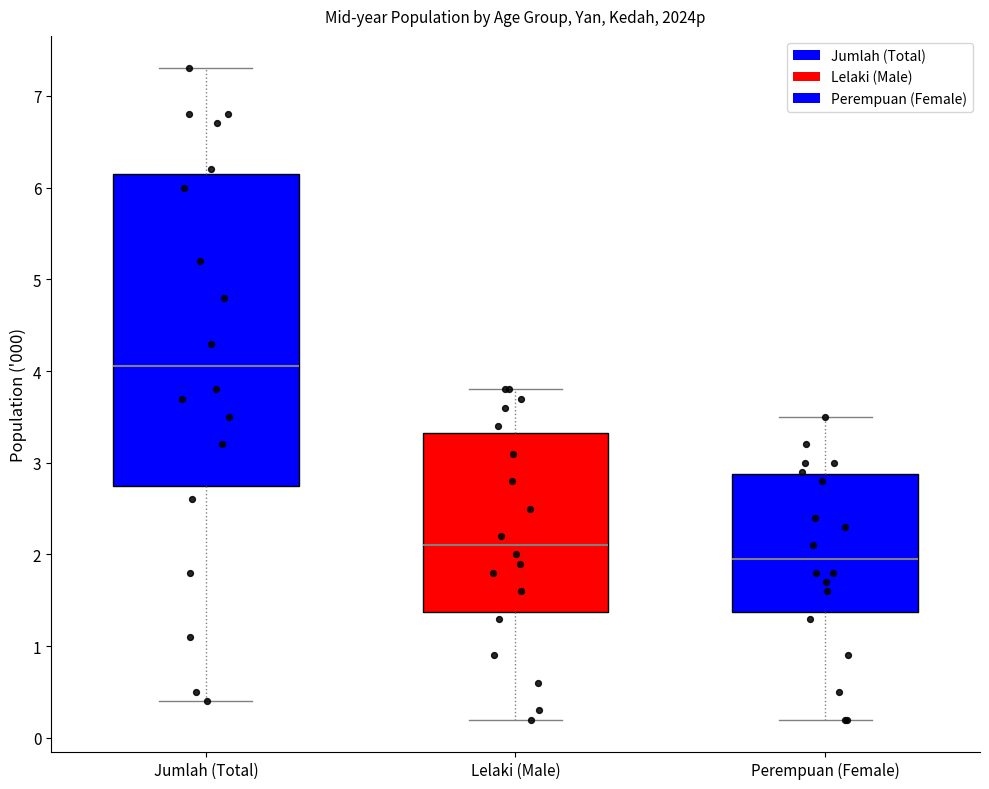

Reading left to right, transcribe this box plot: for each box, give where its median line is, the range the box spans, and where its two whiskers end, as read against the y-axis. The values are not printed on the chart, so give them approximately, as read against the axis.

Jumlah (Total): median 4.1, box 2.8 to 6.2, whiskers 0.4 to 7.3
Lelaki (Male): median 2.1, box 1.4 to 3.3, whiskers 0.2 to 3.8
Perempuan (Female): median 2.0, box 1.4 to 2.9, whiskers 0.2 to 3.5